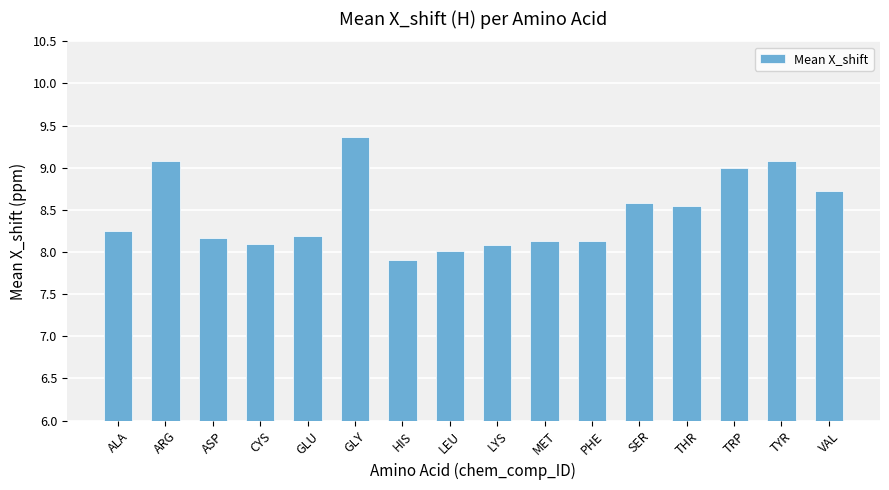

What is the difference between the maximum and minimum values?

1.5